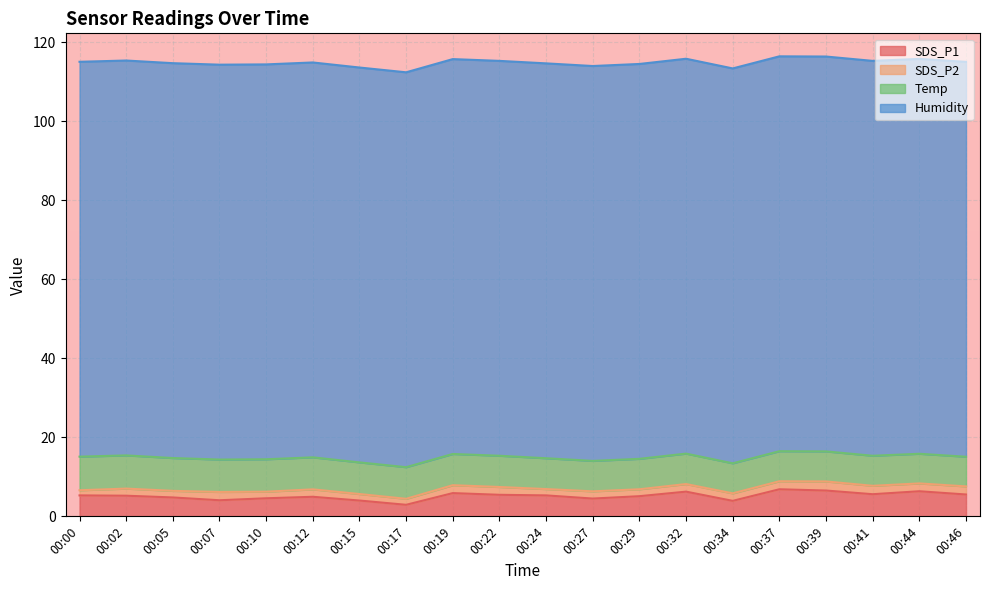

Does the chart display data point markers on the line(s)?

No